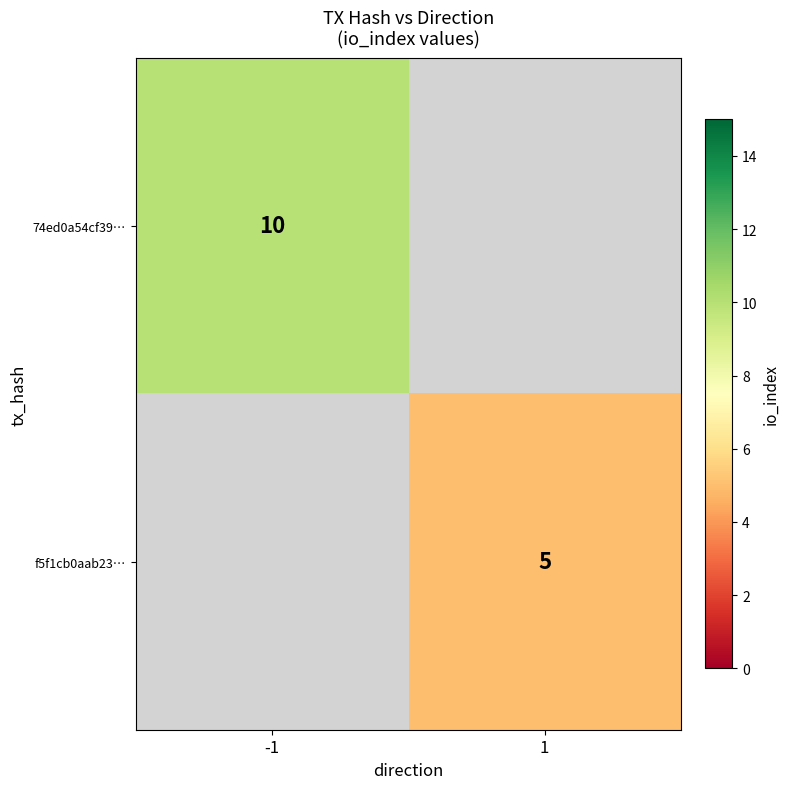

True or false: f5f1cb0aab23… has a value of 5 at 1.

True